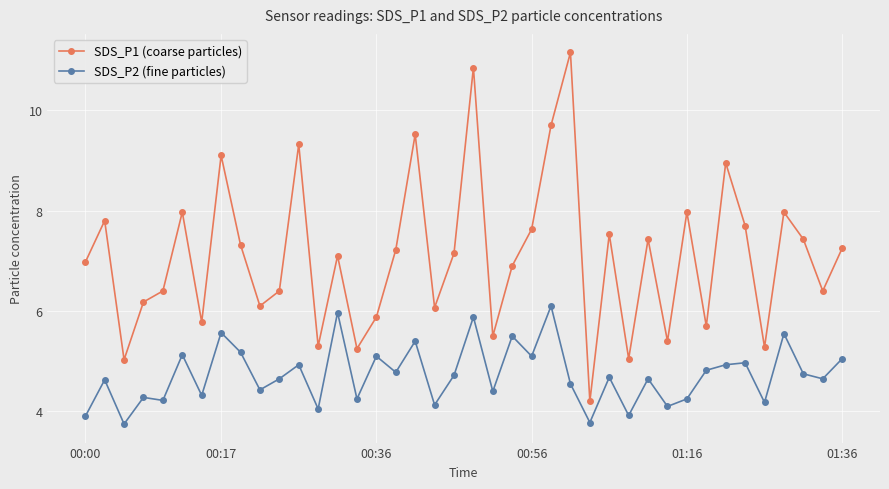

True or false: SDS_P2 (fine particles) and SDS_P1 (coarse particles) cross at least once.

False